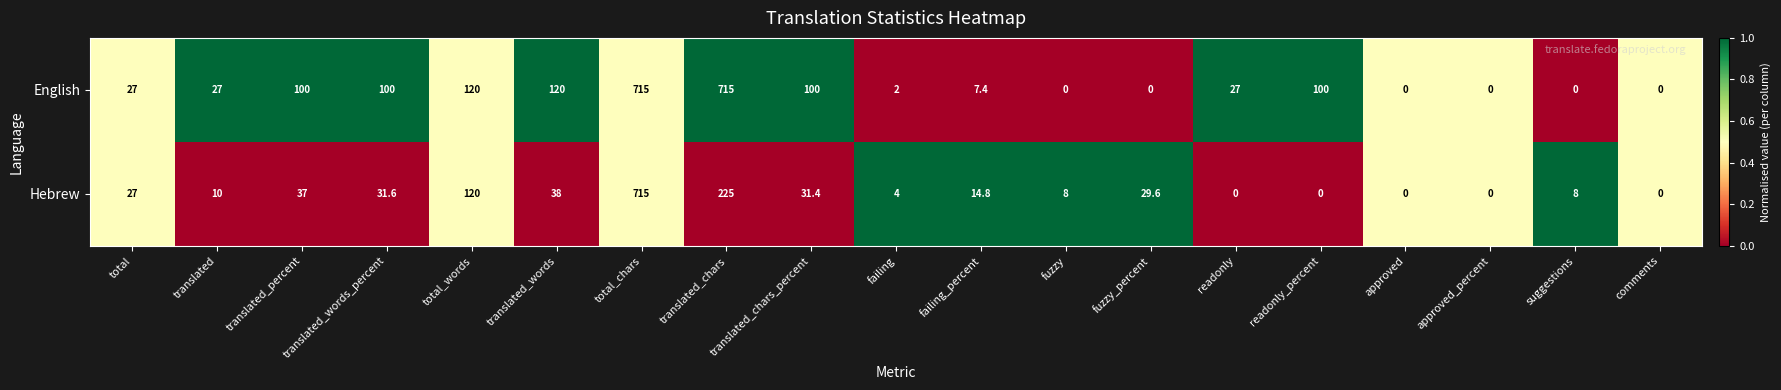

The English series shows 27.0 at readonly. True or false?

True